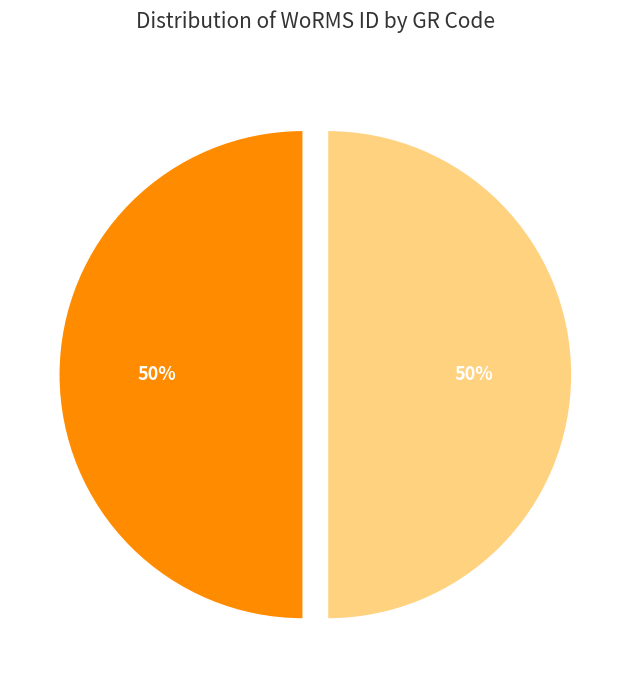

To the nearest percent, what is the average slice percentage?

50%